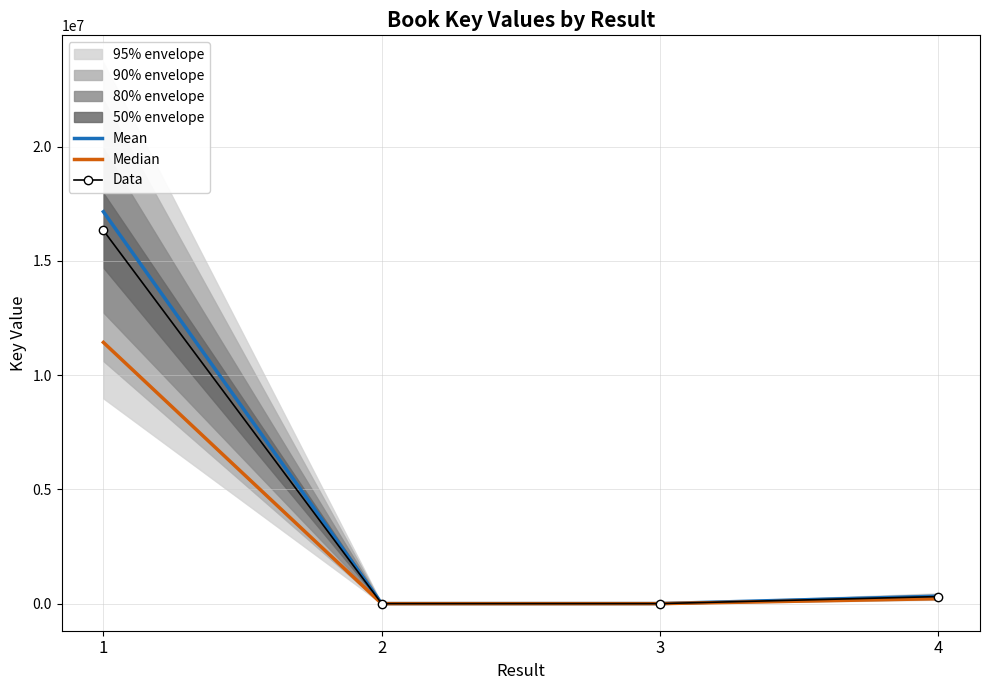

What is the sum of all Data values?

16655974.0